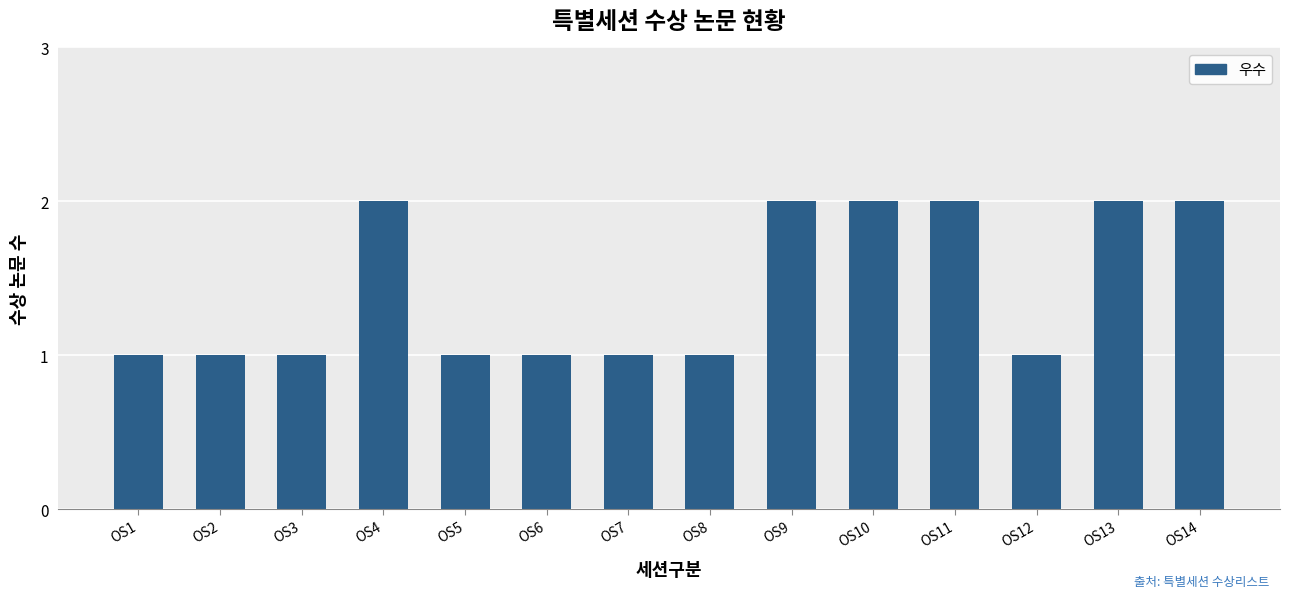

What is the change in value from OS5 to OS13?

+1